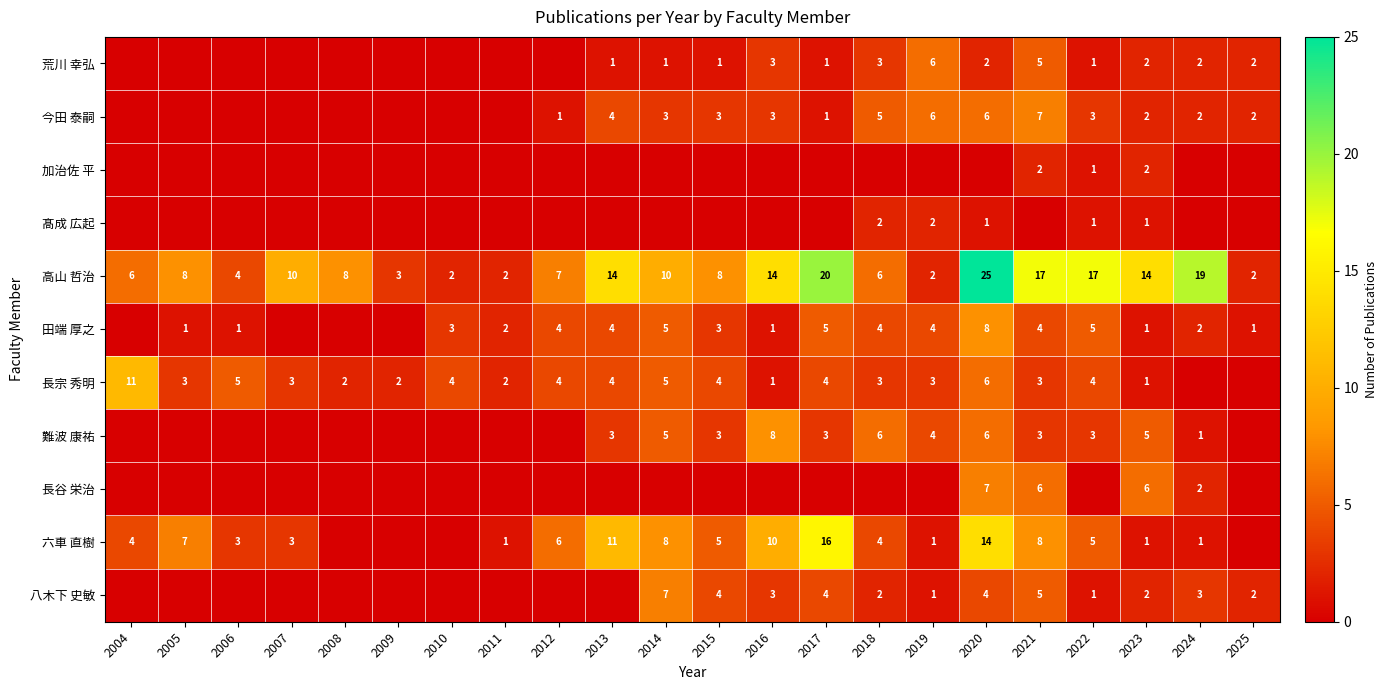

The value of 難波 康祐 at 2019 is 4. True or false?

True